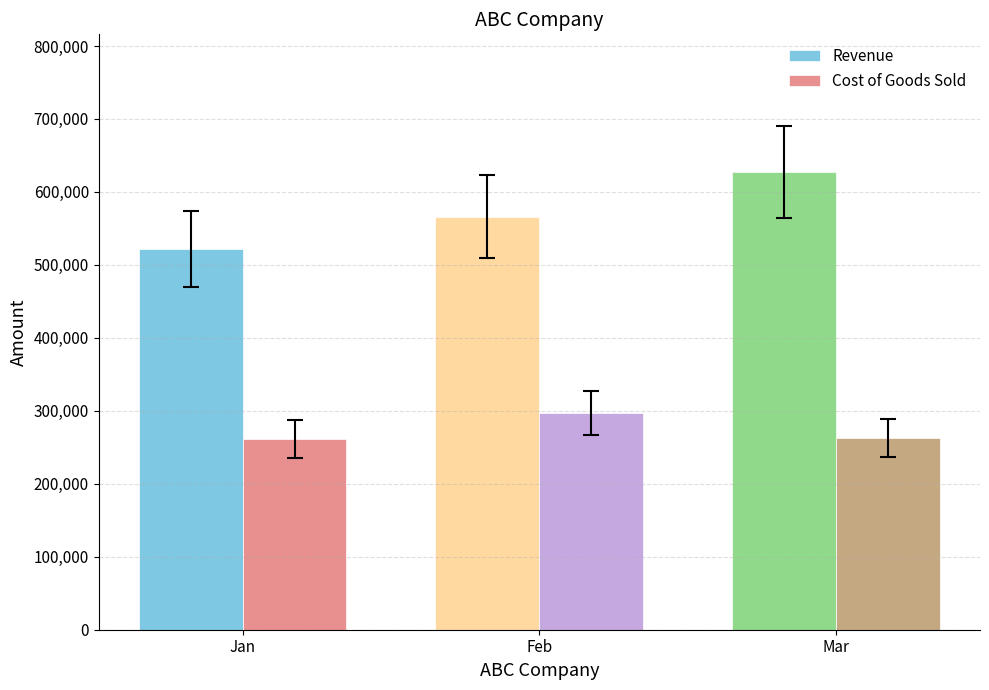

True or false: Cost of Goods Sold has a value of 126602 at Jan.

False